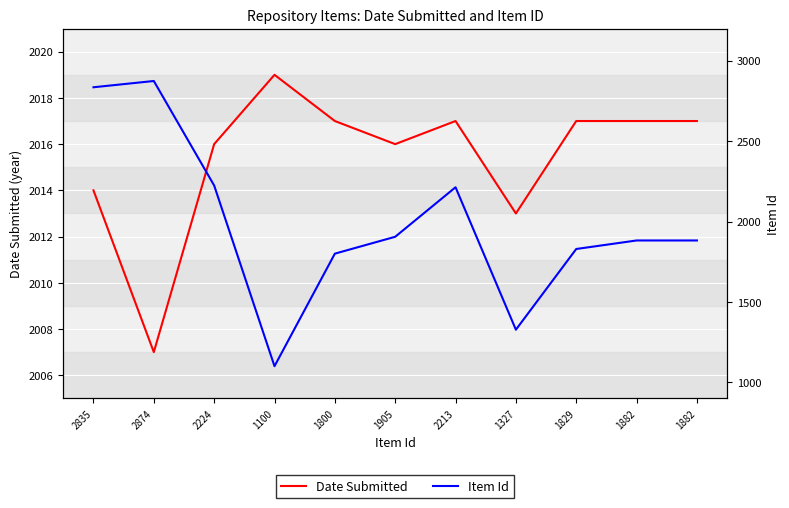

What is the highest value of the Date Submitted series?

2019